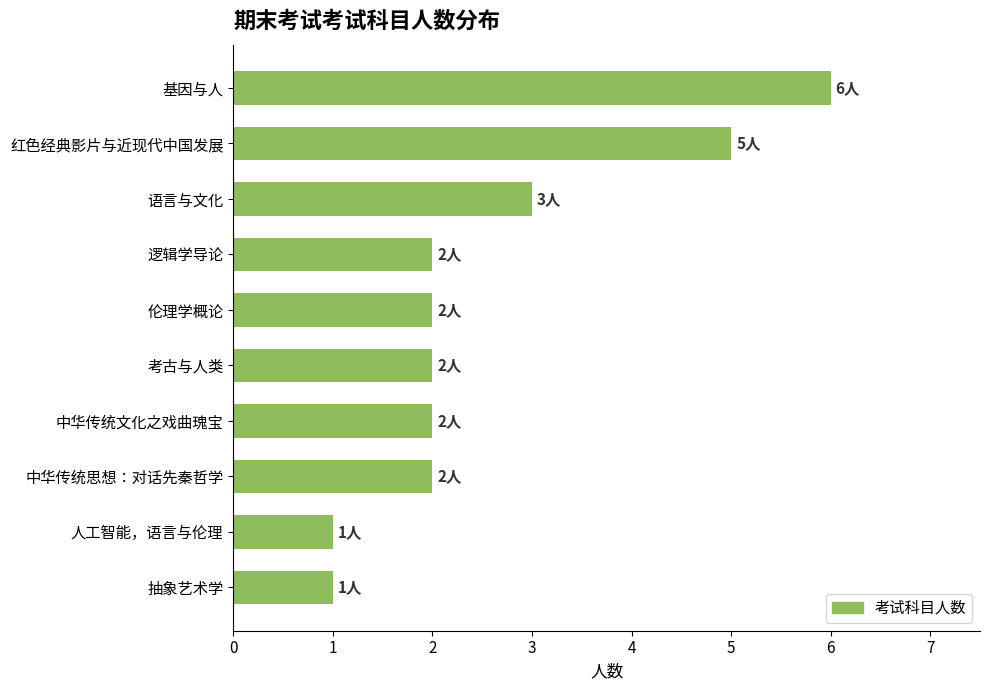

True or false: the data shows 2 at 逻辑学导论.

True